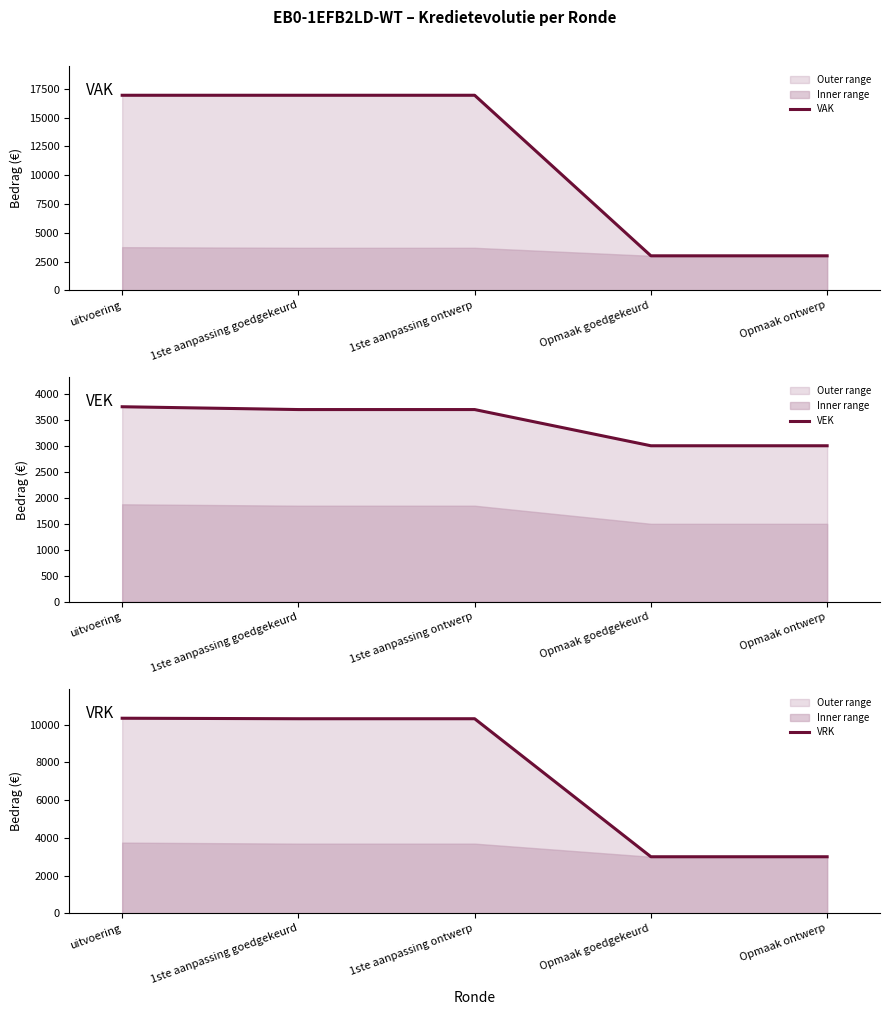

True or false: VEK and VRK cross at least once.

False